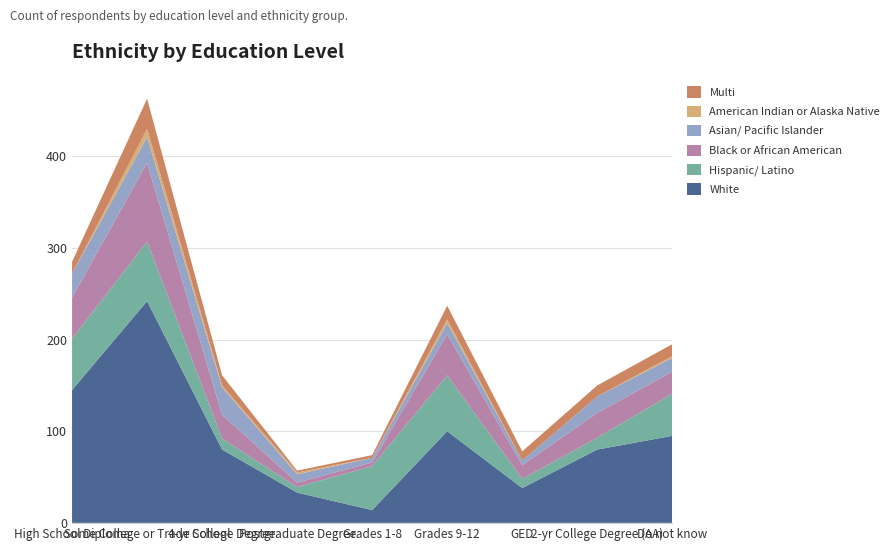

Reading left to right, what are all the values shown in this chart?

White: 145	242	80	33	14	100	38	80	95
Hispanic/ Latino: 56	65	12	6	48	61	10	13	46
Black or African American: 45	86	26	5	4	45	15	27	24
Asian/ Pacific Islander: 26	28	30	9	5	12	5	18	15
American Indian or Alaska Native: 0	9	2	2	0	4	0	0	2
Multi: 13	33	11	2	3	15	10	12	13